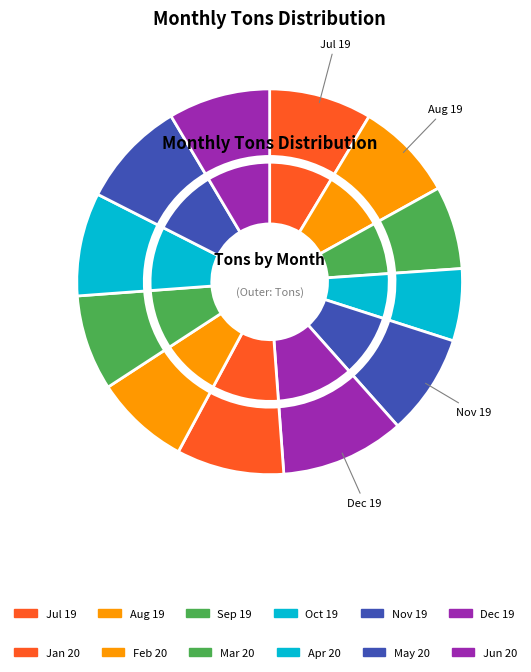

How many segments does this pie chart have?

12